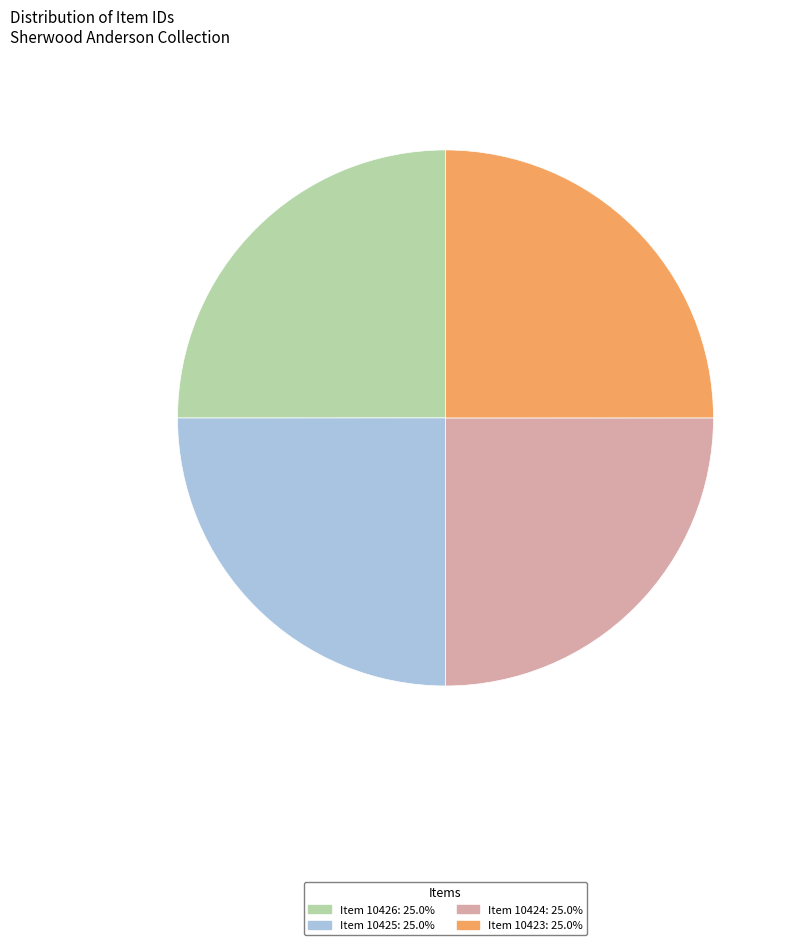

Approximately how many times larger is the value at Item 10426 compared to Item 10423?

1.0